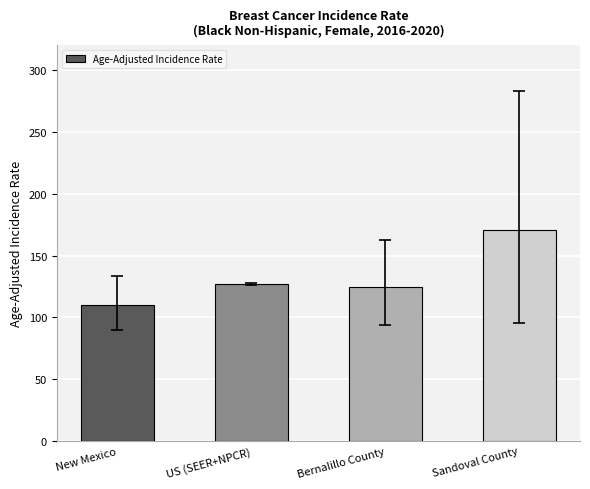

What is the sum of the values at Bernalillo County and US (SEER+NPCR)?

251.9